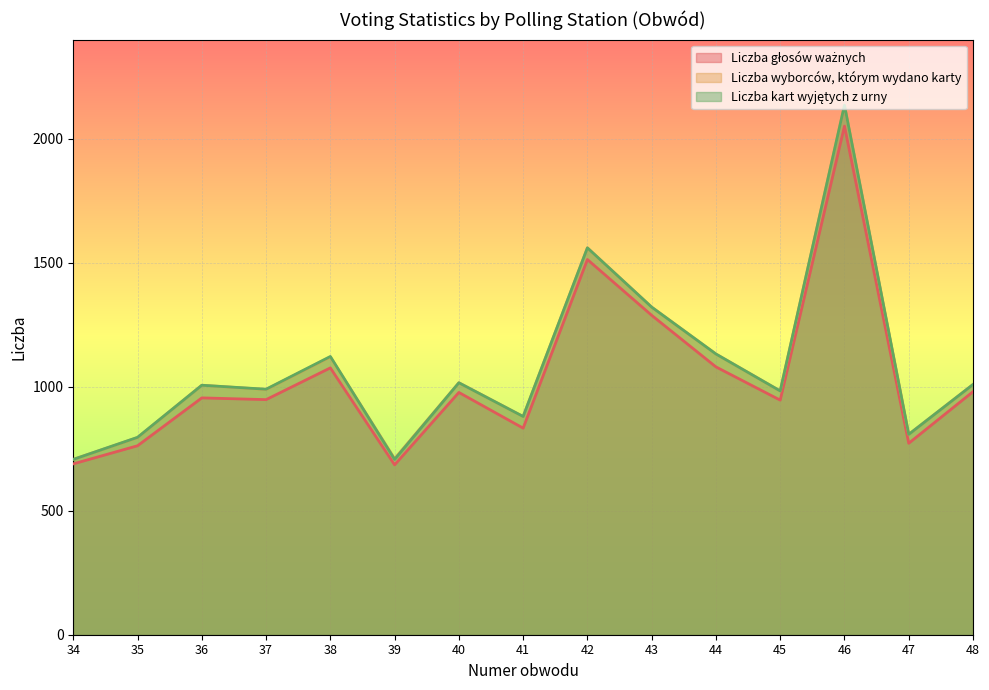

At 36, list the series in order from largest to smallest.

Liczba wyborców, którym wydano karty, Liczba kart wyjętych z urny, Liczba głosów ważnych